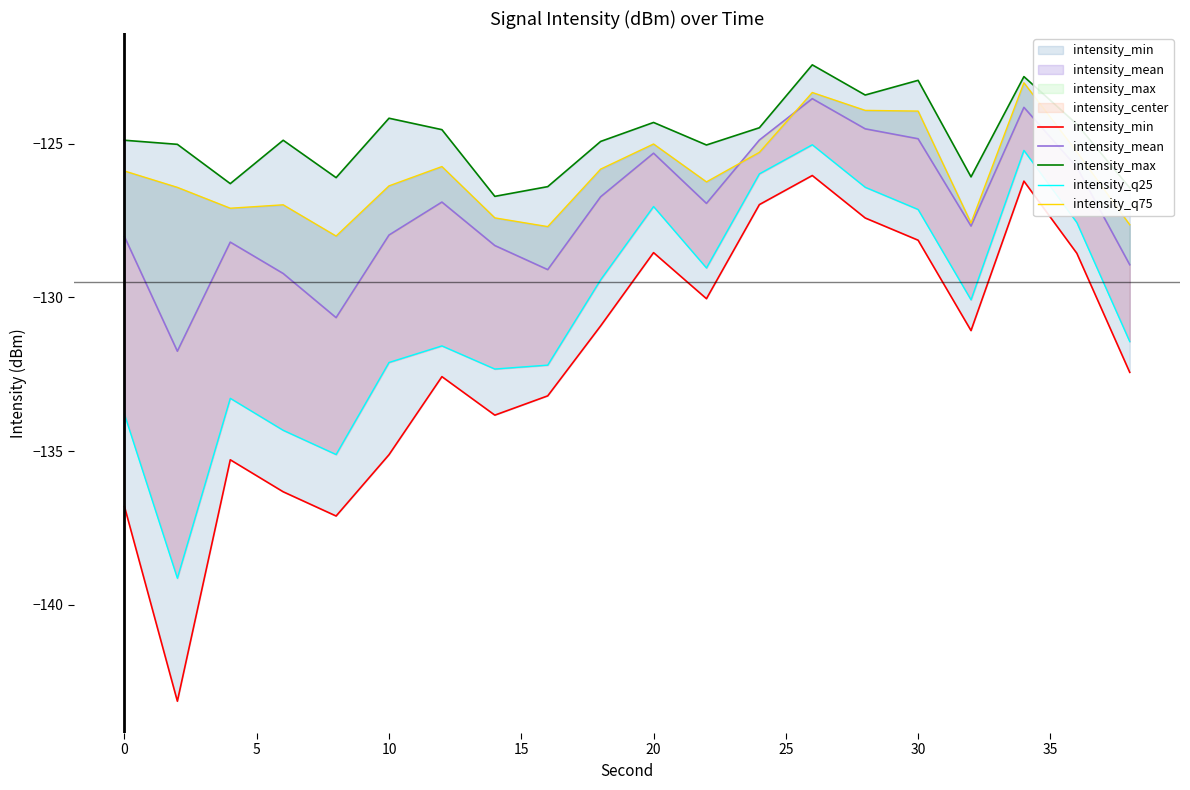

True or false: intensity_q75 and intensity_min intersect in this chart.

False